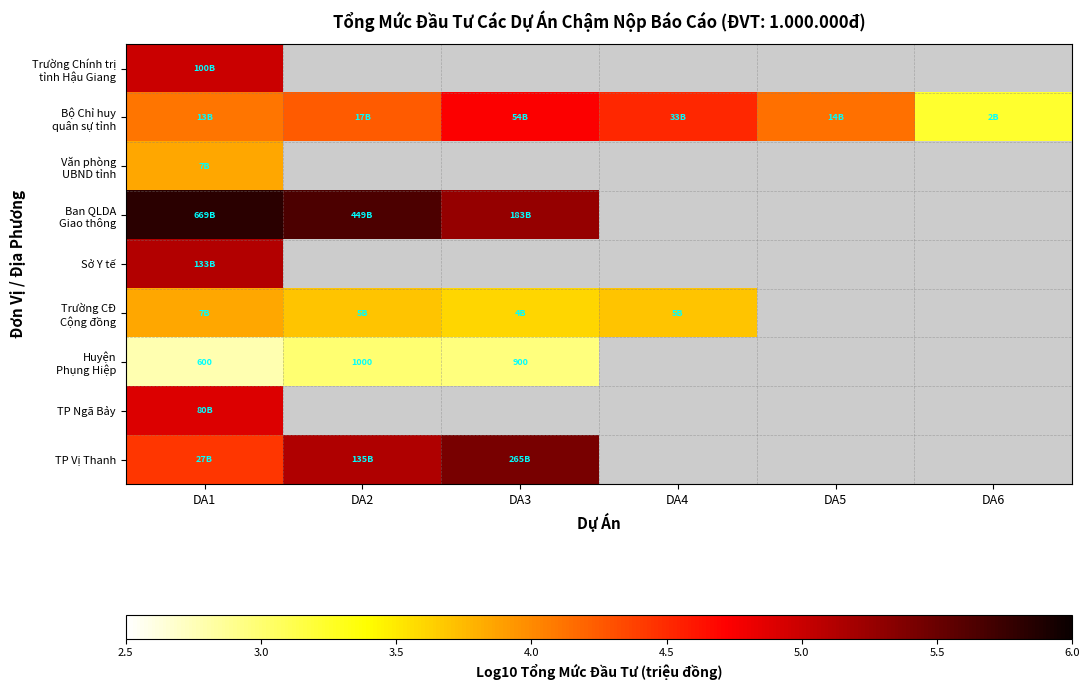

Between DA2 and DA6, which series saw the biggest shift?

Bộ Chỉ huy quân sự tỉnh